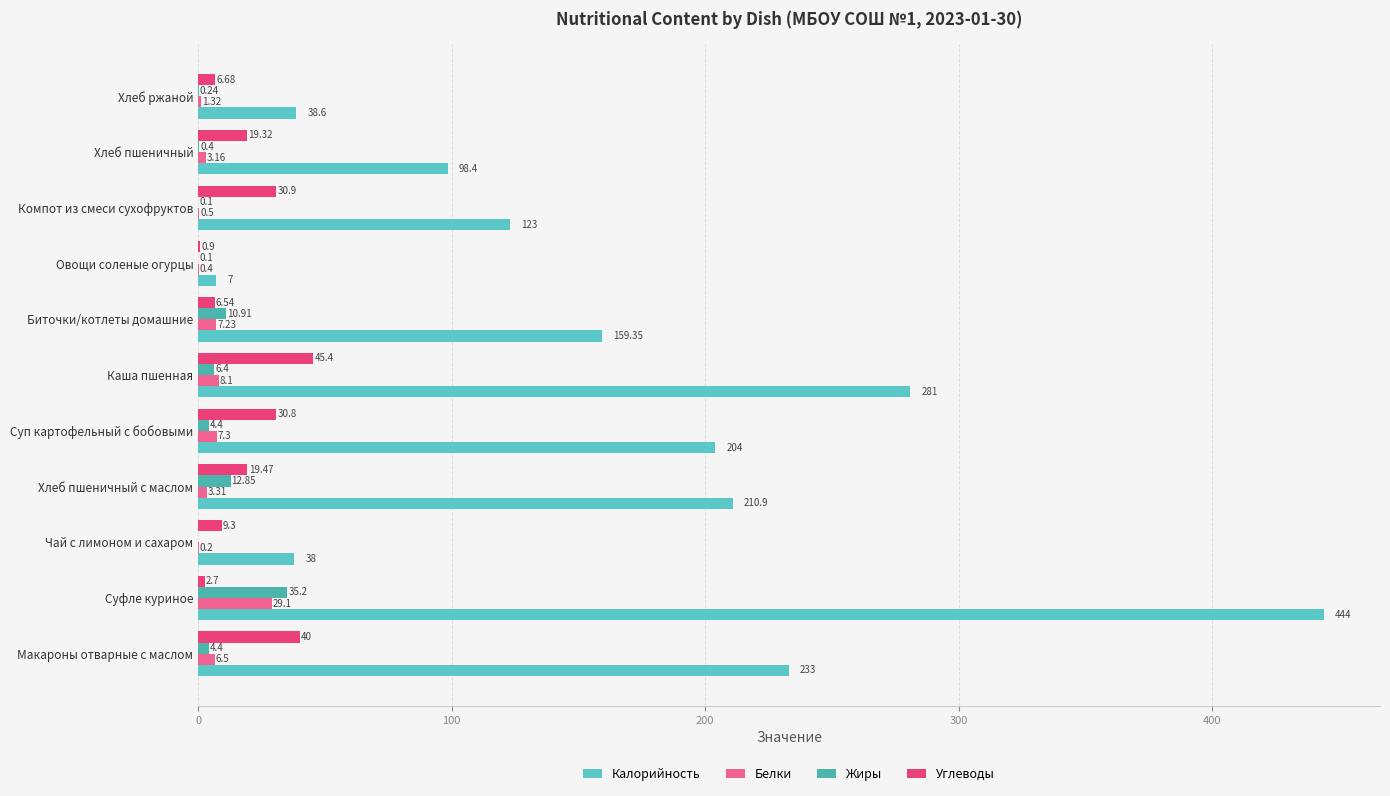

Count the number of categories in the chart.

11